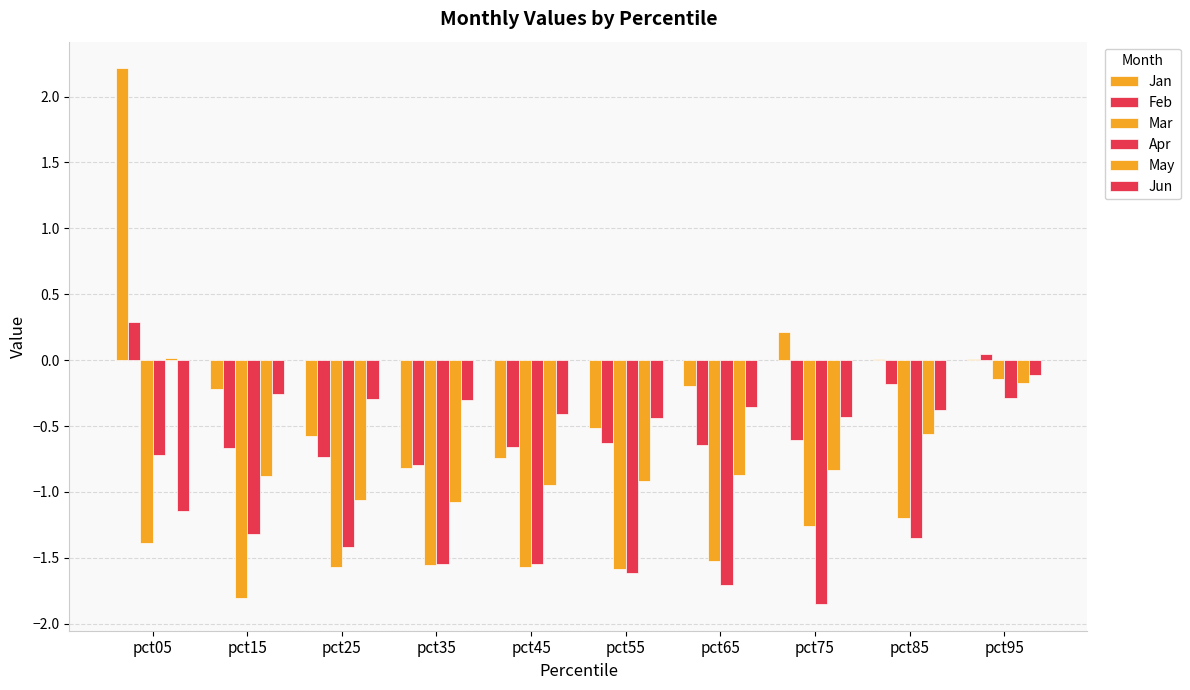

How many distinct data groups are displayed?

6